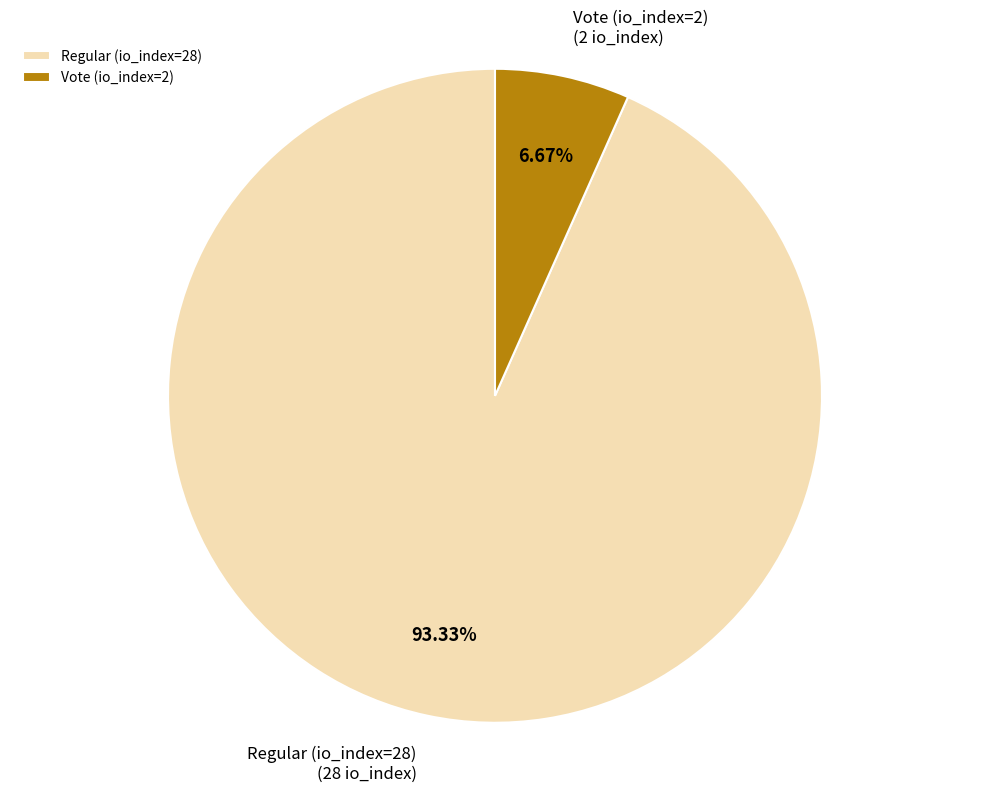

Combined, do Vote (io_index=2) and Regular (io_index=28) account for over 50%?

Yes